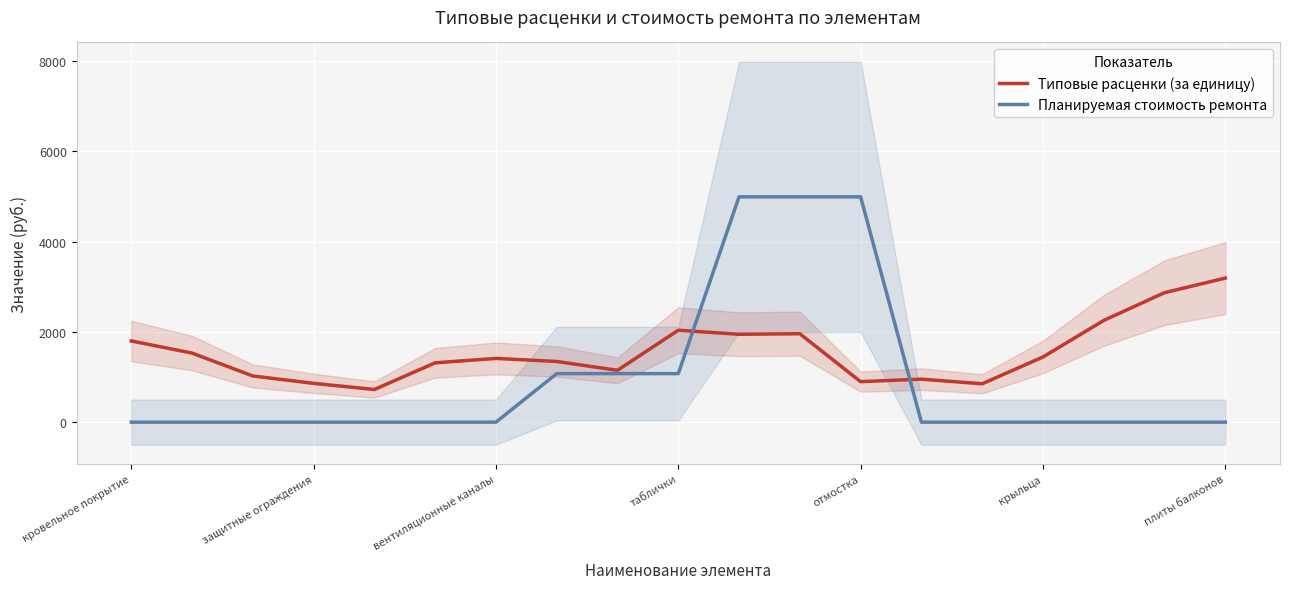

Rank the series by their maximum value, from lowest to highest.

Типовые расценки (за единицу), Планируемая стоимость ремонта